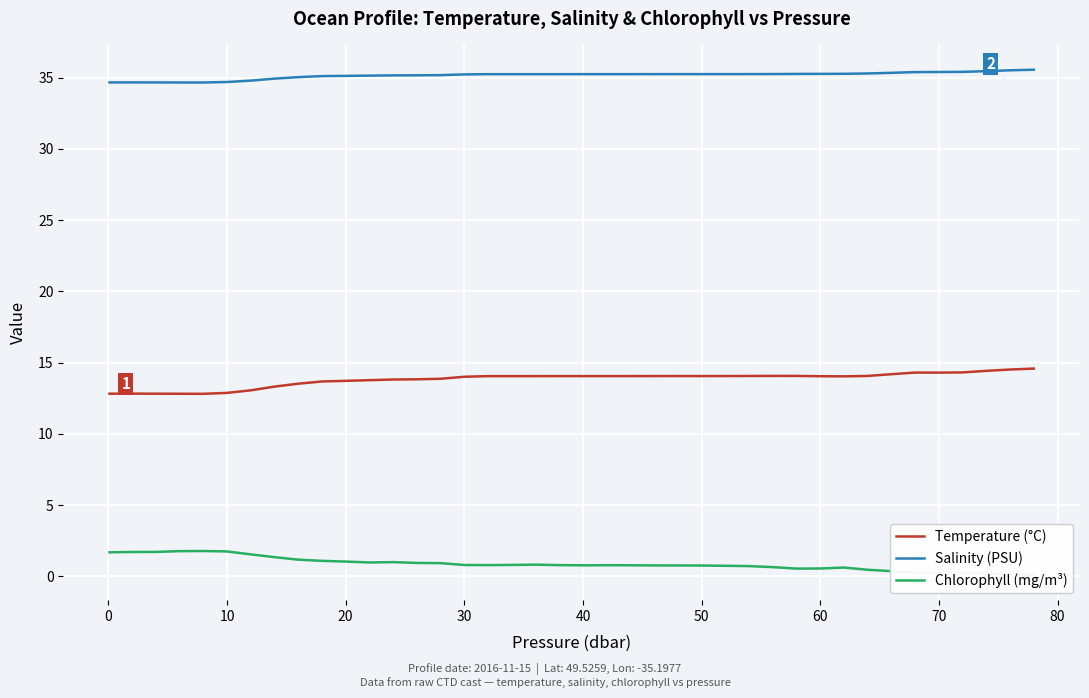

The value of Temperature (°C) at 70 is 14.3. True or false?

True